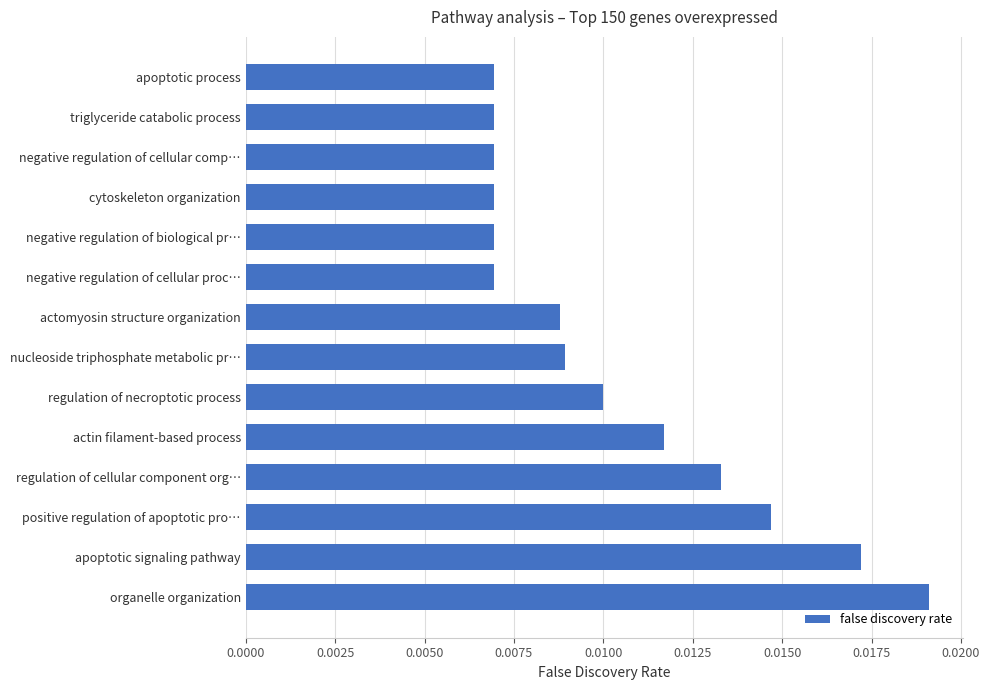

Between regulation of necroptotic process and apoptotic process, which is larger?

regulation of necroptotic process